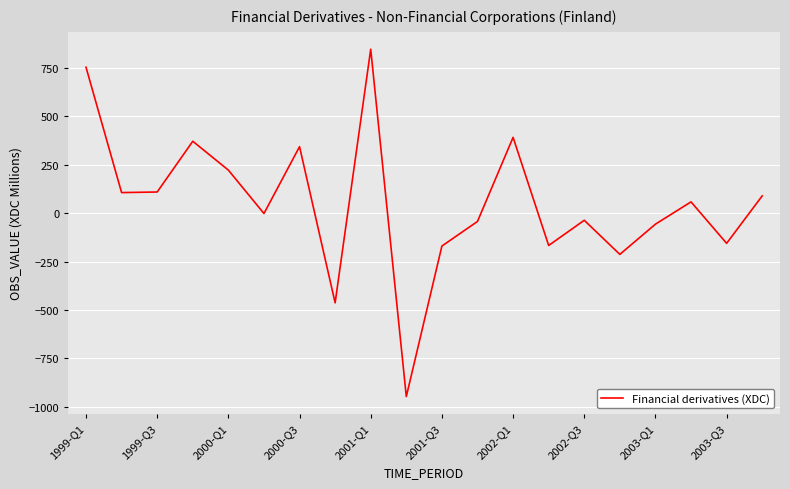

What is the minimum value shown in the chart?

-947